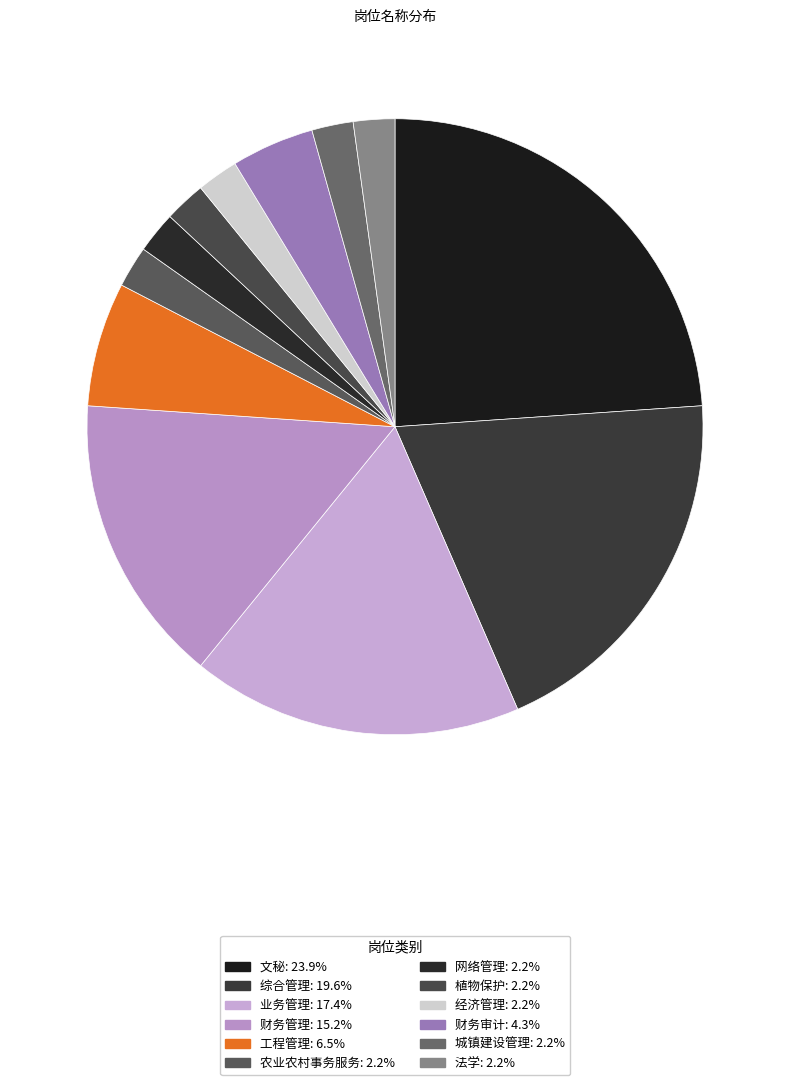

How many segments does this pie chart have?

12